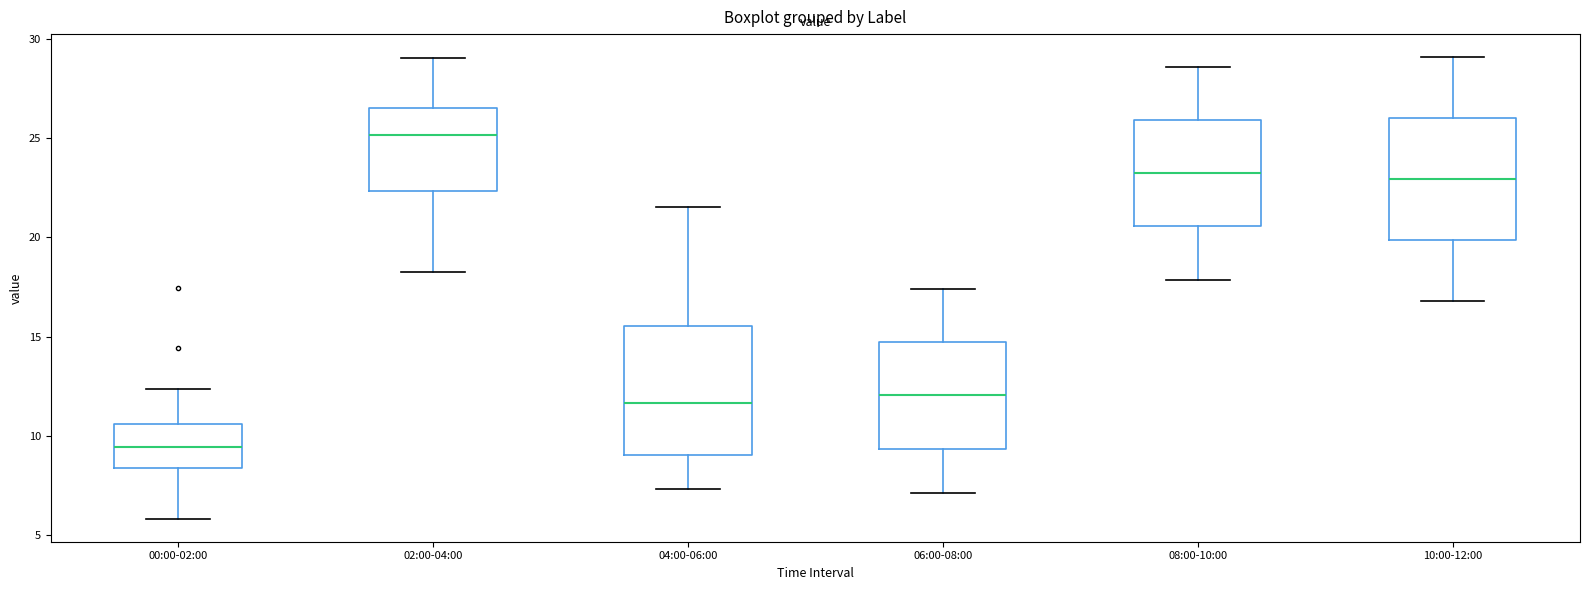

Reading left to right, transcribe this box plot: for each box, give where its median line is, the range the box spans, and where its two whiskers end, as read against the y-axis. The values are not printed on the chart, so give them approximately, as read against the axis.

00:00-02:00: median 9.5, box 8.5 to 10.5, whiskers 6.0 to 12.5
02:00-04:00: median 25.0, box 22.5 to 26.5, whiskers 18.5 to 29.0
04:00-06:00: median 11.5, box 9.0 to 15.5, whiskers 7.5 to 21.5
06:00-08:00: median 12.0, box 9.5 to 14.5, whiskers 7.0 to 17.5
08:00-10:00: median 23.0, box 20.5 to 26.0, whiskers 18.0 to 28.5
10:00-12:00: median 23.0, box 20.0 to 26.0, whiskers 17.0 to 29.0